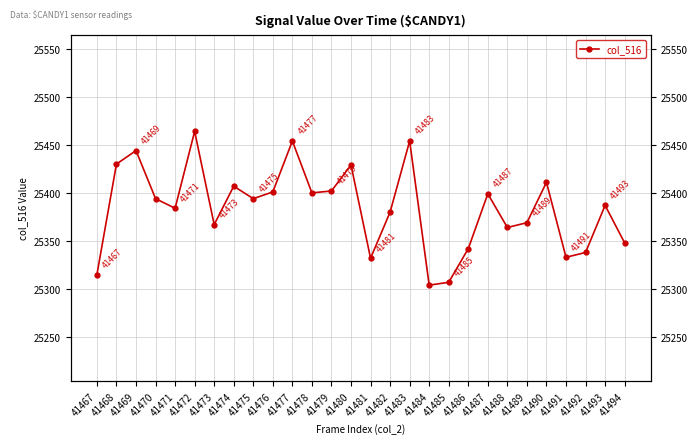

The value at 41477 is 5690. True or false?

False